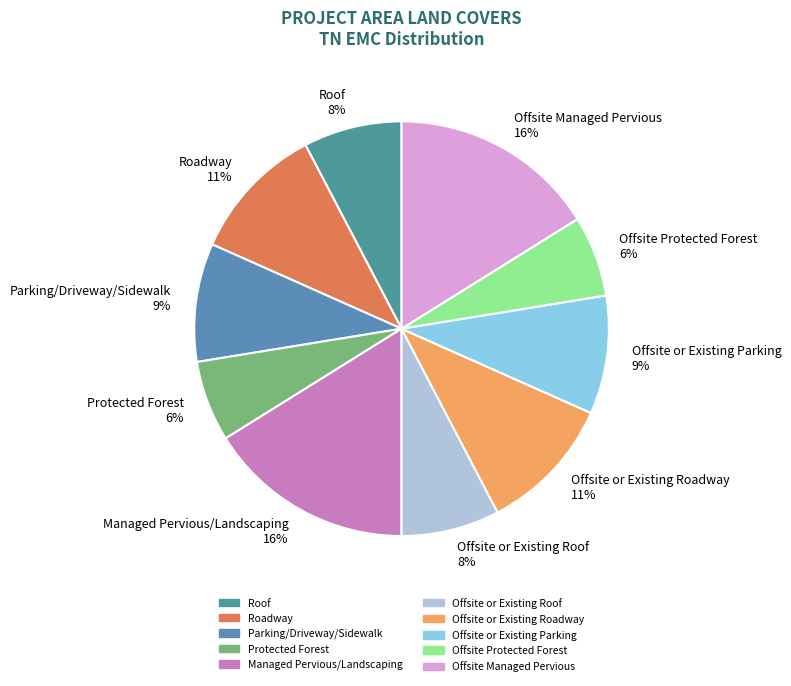

Approximately how many times larger is the value at Offsite or Existing Parking compared to Managed Pervious/Landscaping?

0.6